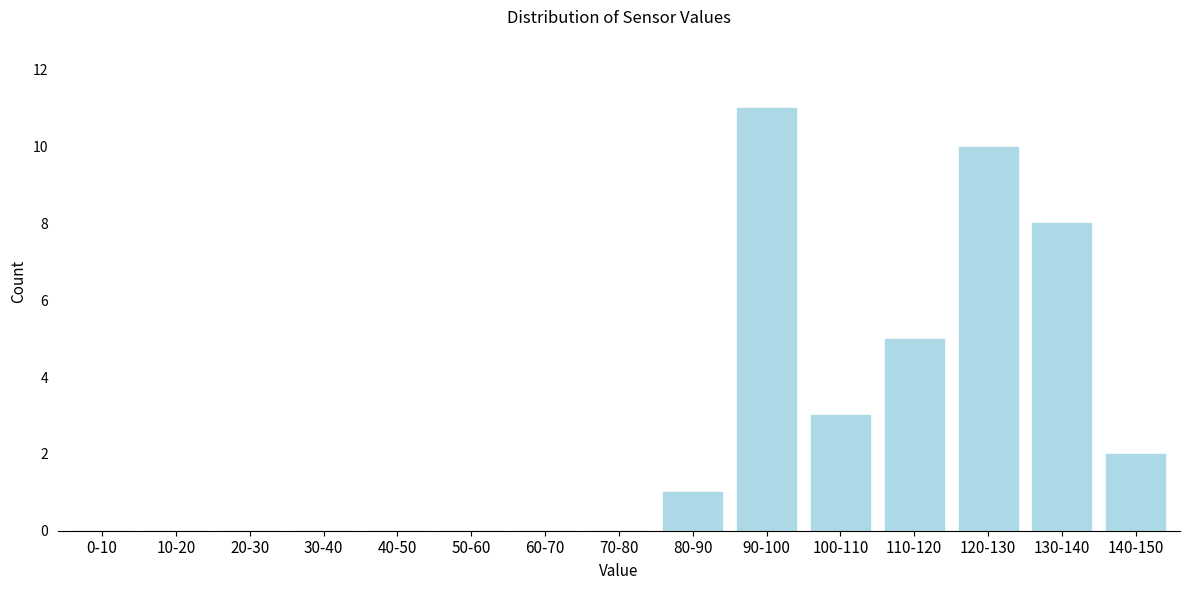

Reading left to right, what are all the values shown in this chart?

0-10=0	10-20=0	20-30=0	30-40=0	40-50=0	50-60=0	60-70=0	70-80=0	80-90=1	90-100=11	100-110=3	110-120=5	120-130=10	130-140=8	140-150=2